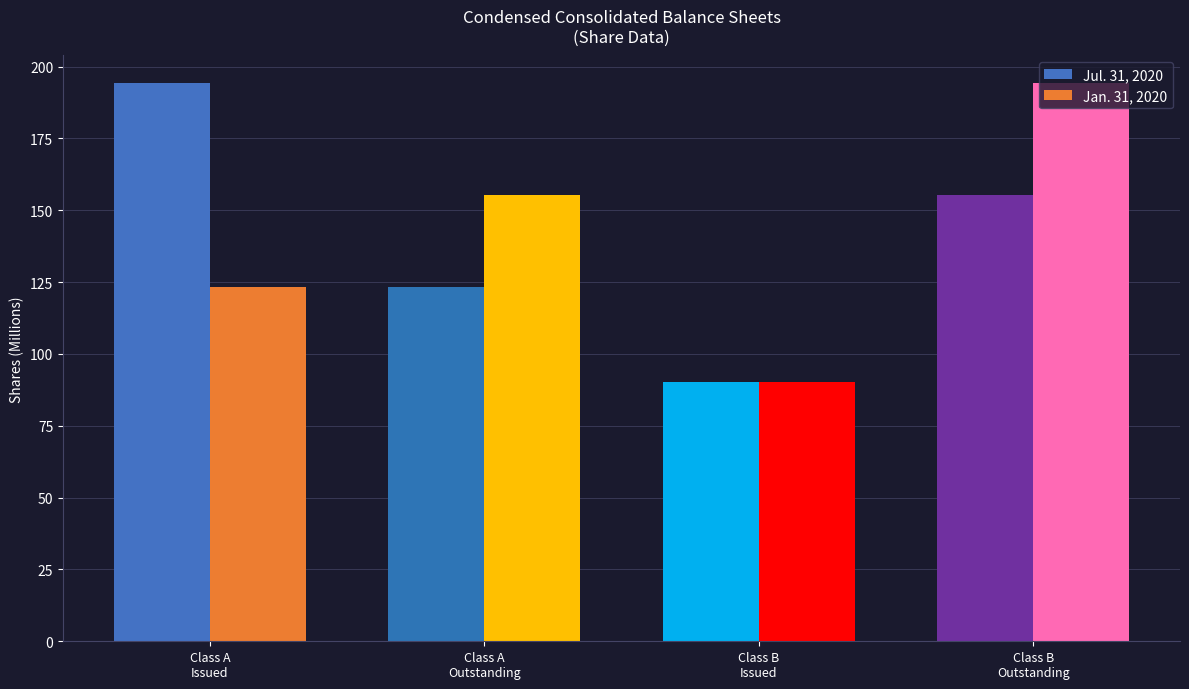

What is the maximum value for Jul. 31, 2020?

194.1